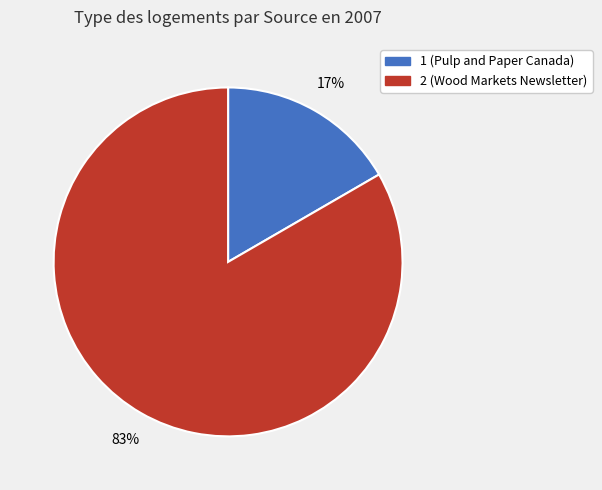

Rank the categories by value from lowest to highest.

1 (Pulp and Paper Canada), 2 (Wood Markets Newsletter)